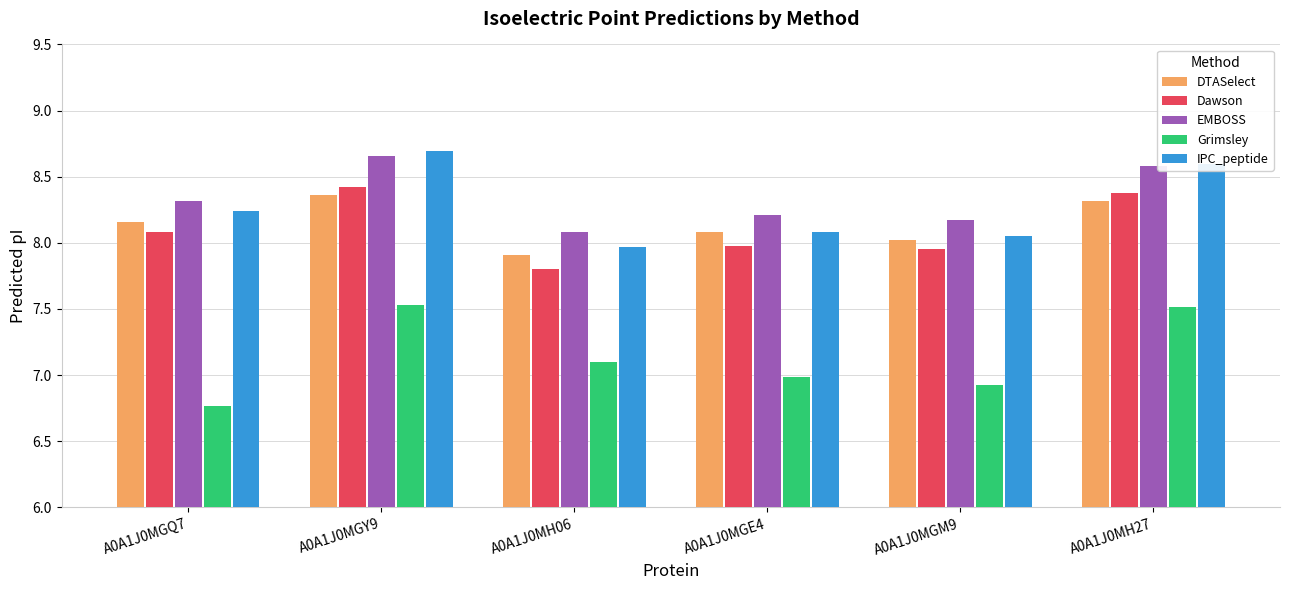

Which series has the largest range (max minus min)?

Grimsley